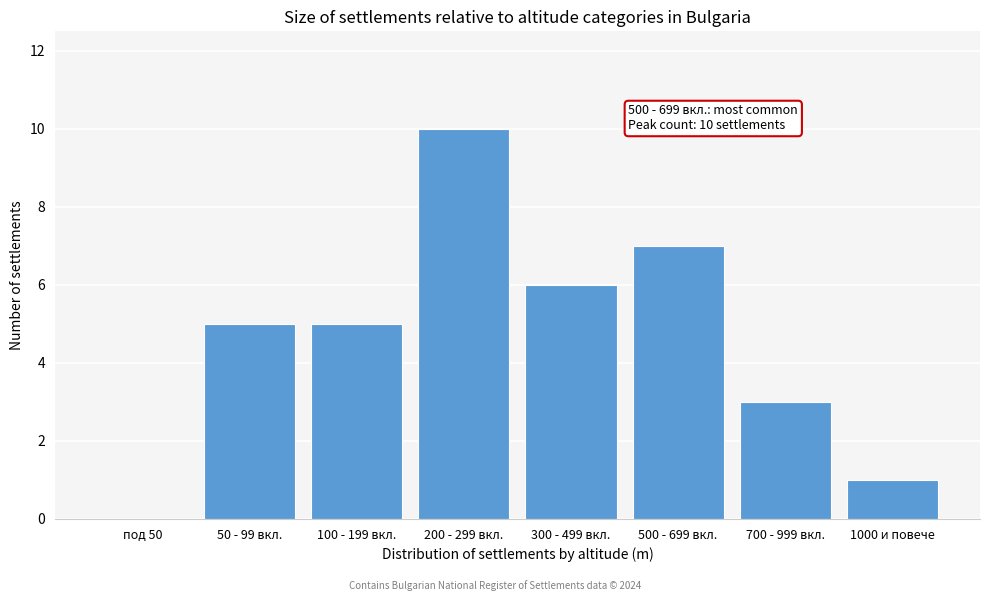

Reading left to right, extract all data points from this chart.

под 50=0	50 - 99 вкл.=5	100 - 199 вкл.=5	200 - 299 вкл.=10	300 - 499 вкл.=6	500 - 699 вкл.=7	700 - 999 вкл.=3	1000 и повече=1